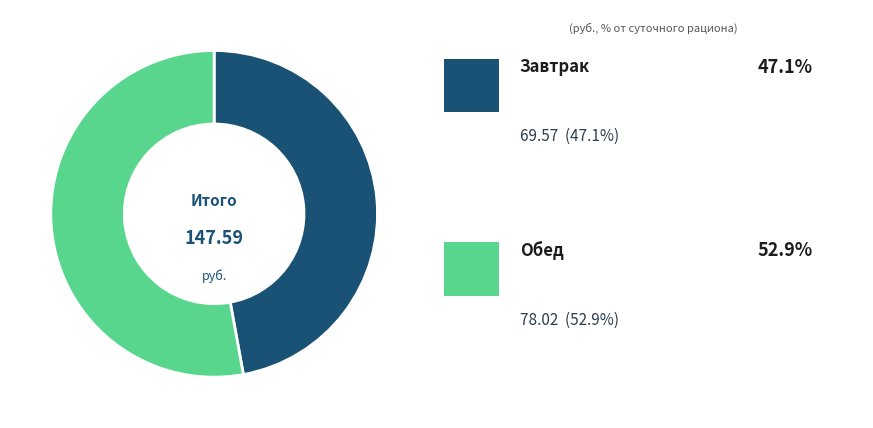

Is there a majority slice in this chart?

Yes